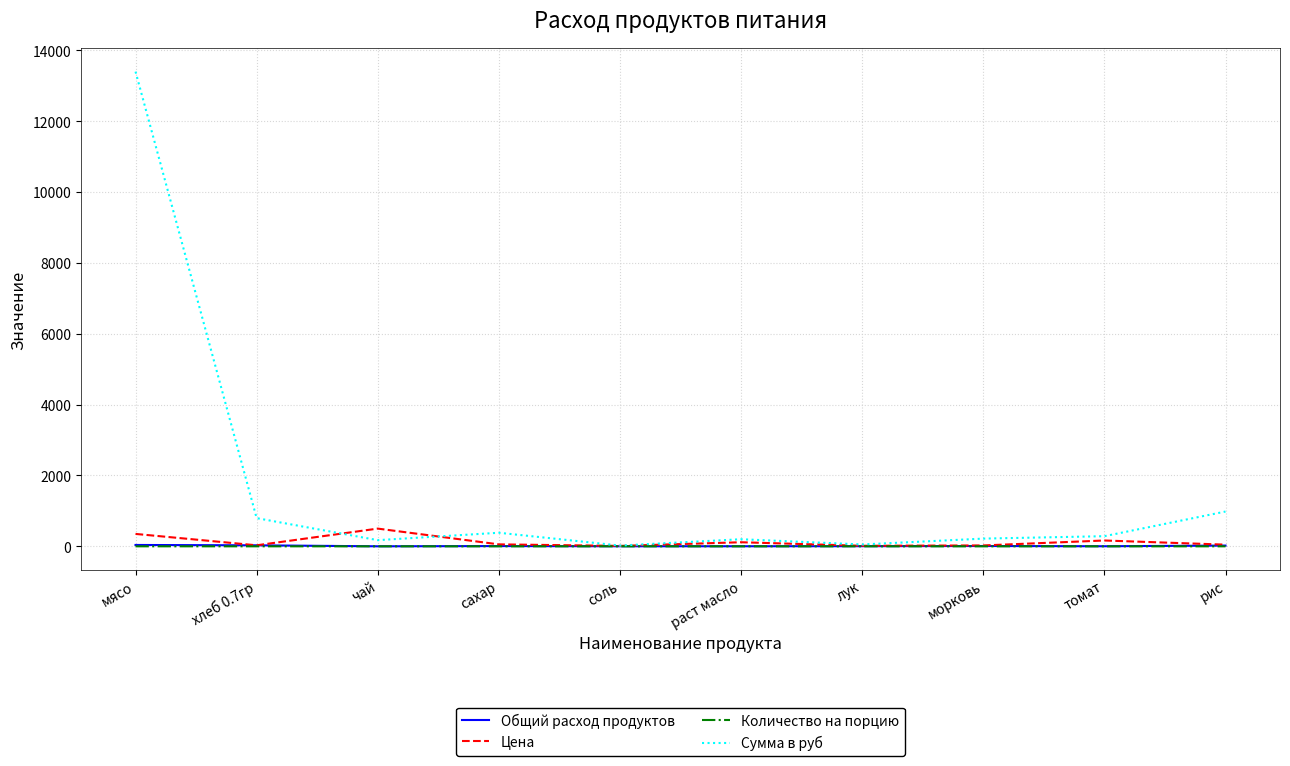

At which category is the sum across all series the highest?

мясо